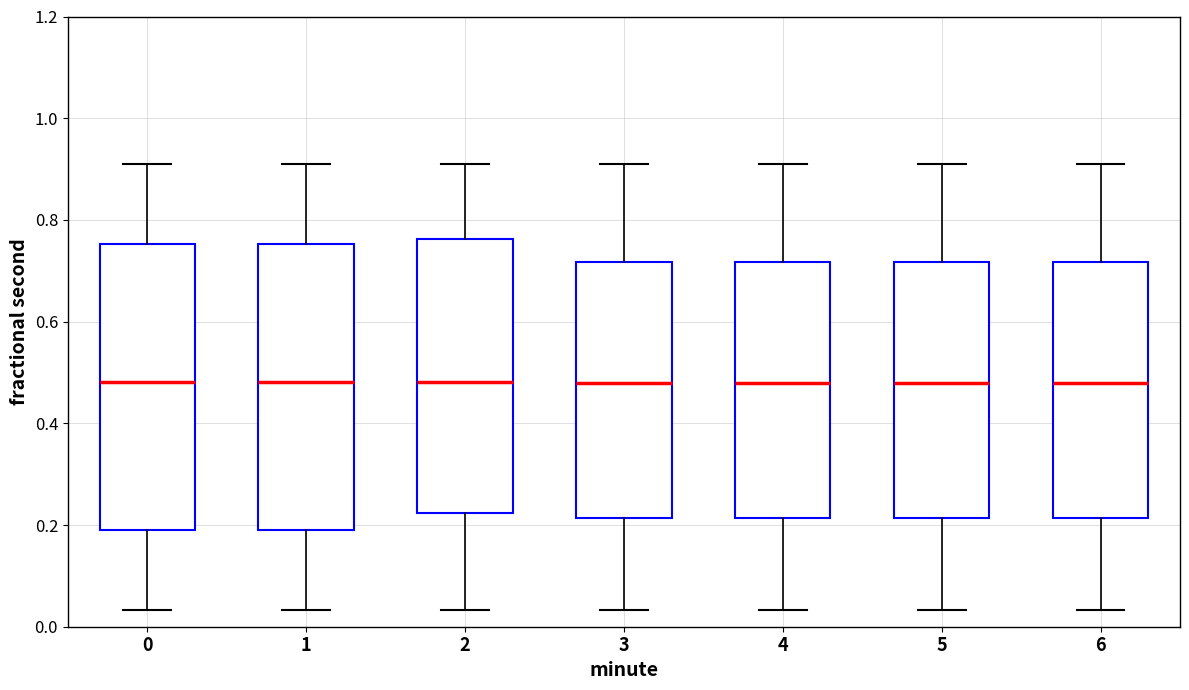

Reading left to right, transcribe this box plot: for each box, give where its median line is, the range the box spans, and where its two whiskers end, as read against the y-axis. The values are not printed on the chart, so give them approximately, as read against the axis.

0: median 0.48, box 0.20 to 0.76, whiskers 0.04 to 0.90
1: median 0.48, box 0.20 to 0.76, whiskers 0.04 to 0.90
2: median 0.48, box 0.22 to 0.76, whiskers 0.04 to 0.90
3: median 0.48, box 0.22 to 0.72, whiskers 0.04 to 0.90
4: median 0.48, box 0.22 to 0.72, whiskers 0.04 to 0.90
5: median 0.48, box 0.22 to 0.72, whiskers 0.04 to 0.90
6: median 0.48, box 0.22 to 0.72, whiskers 0.04 to 0.90